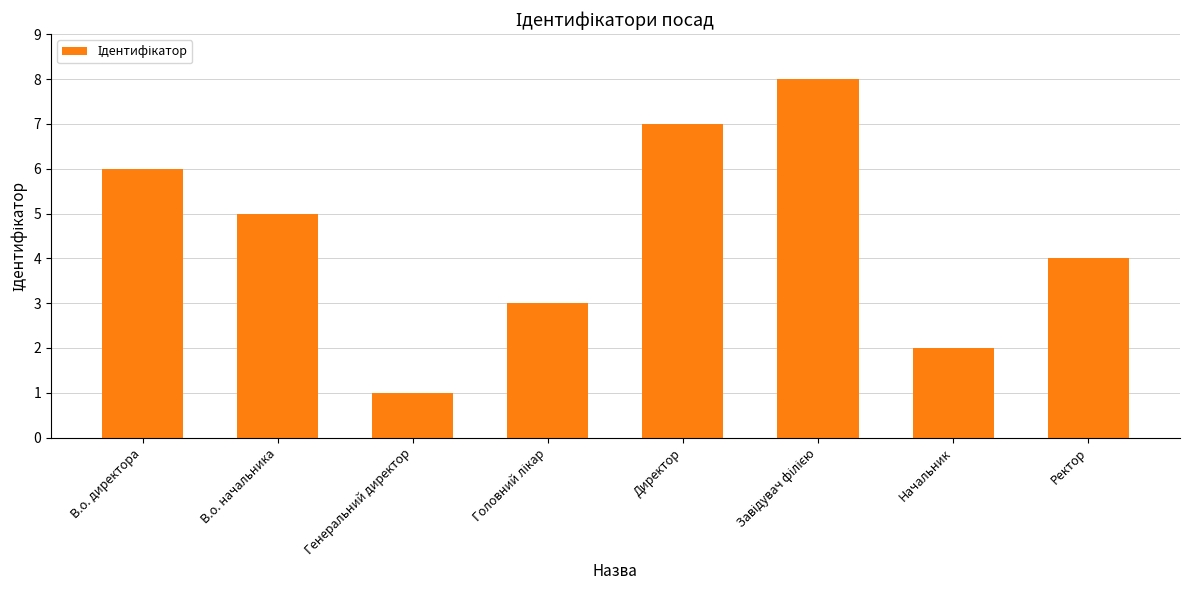

How many data points are less than 5?

4